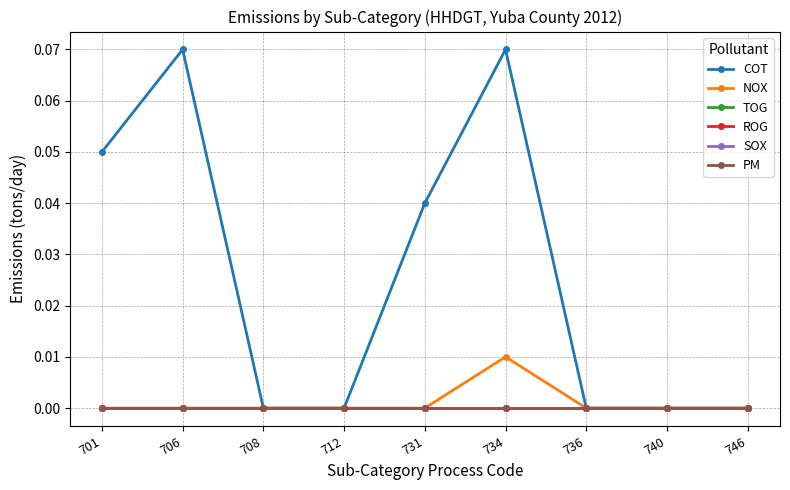

Reading right to left, list all the values displayed in this chart.

COT: 746=0.0	740=0.0	736=0.0	734=0.1	731=0.0	712=0.0	708=0.0	706=0.1	701=0.1
NOX: 746=0.0	740=0.0	736=0.0	734=0.0	731=0.0	712=0.0	708=0.0	706=0.0	701=0.0
TOG: 746=0.0	740=0.0	736=0.0	734=0.0	731=0.0	712=0.0	708=0.0	706=0.0	701=0.0
ROG: 746=0.0	740=0.0	736=0.0	734=0.0	731=0.0	712=0.0	708=0.0	706=0.0	701=0.0
SOX: 746=0.0	740=0.0	736=0.0	734=0.0	731=0.0	712=0.0	708=0.0	706=0.0	701=0.0
PM: 746=0.0	740=0.0	736=0.0	734=0.0	731=0.0	712=0.0	708=0.0	706=0.0	701=0.0